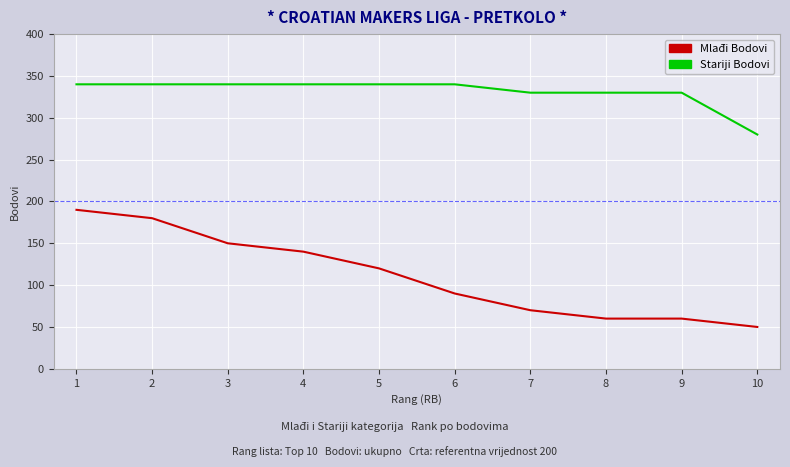

What value does the Mlađi Bodovi series have at 1?

190